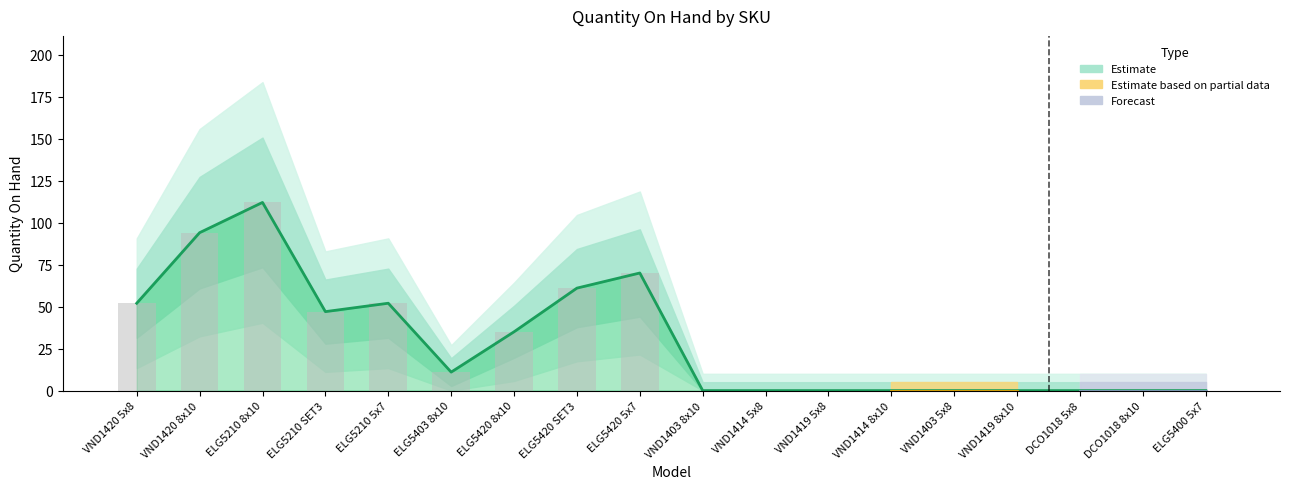

Count the number of values greater than 11.

8